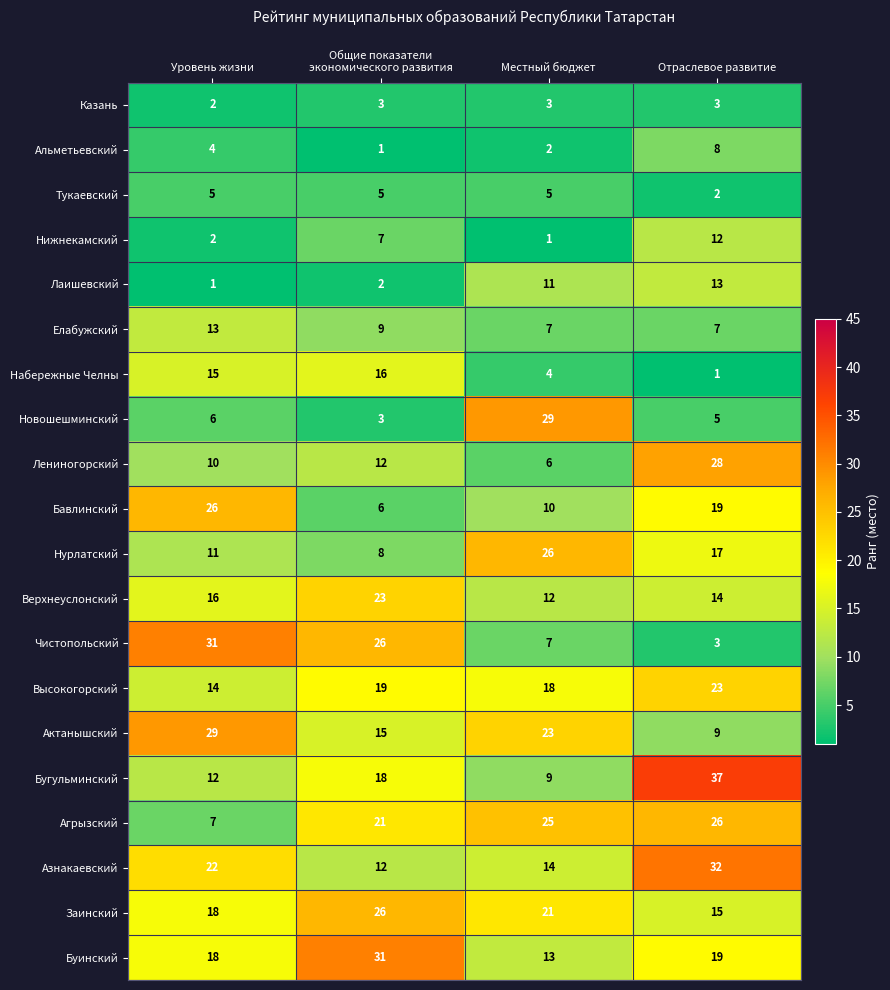

The value of Буинский at Уровень жизни is 18. True or false?

True